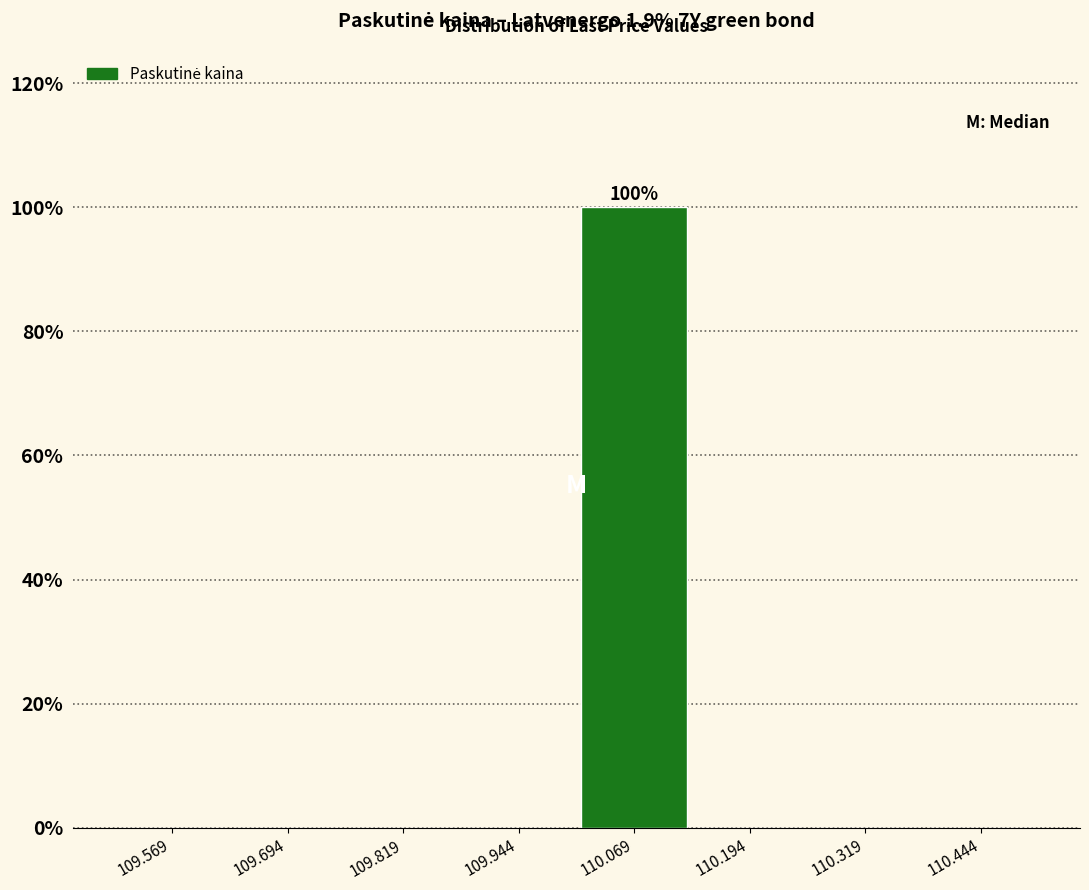

Over which range of the x-axis is the bar tallest?

110.00 to 110.14